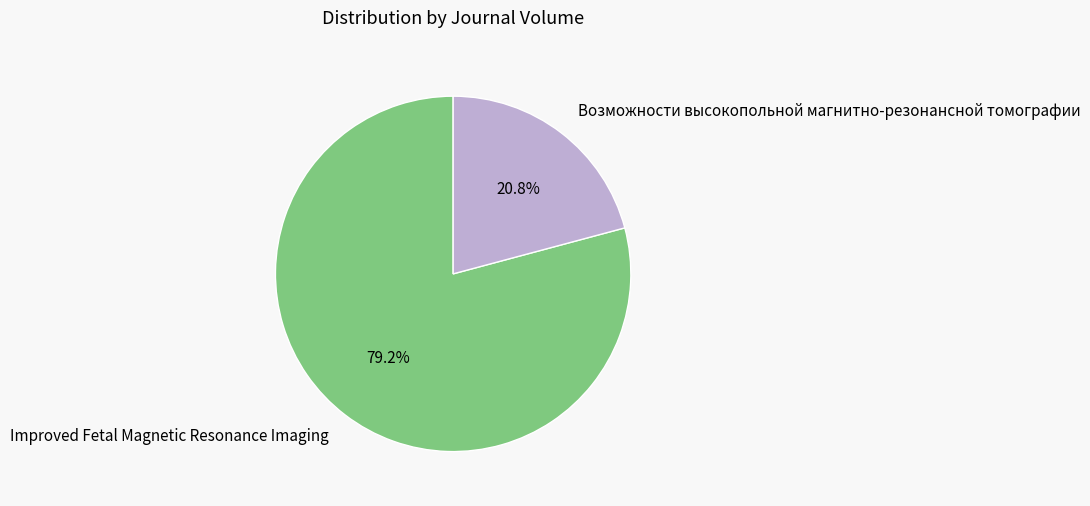

What portion of the pie excludes Improved Fetal Magnetic Resonance Imaging?

20.8%